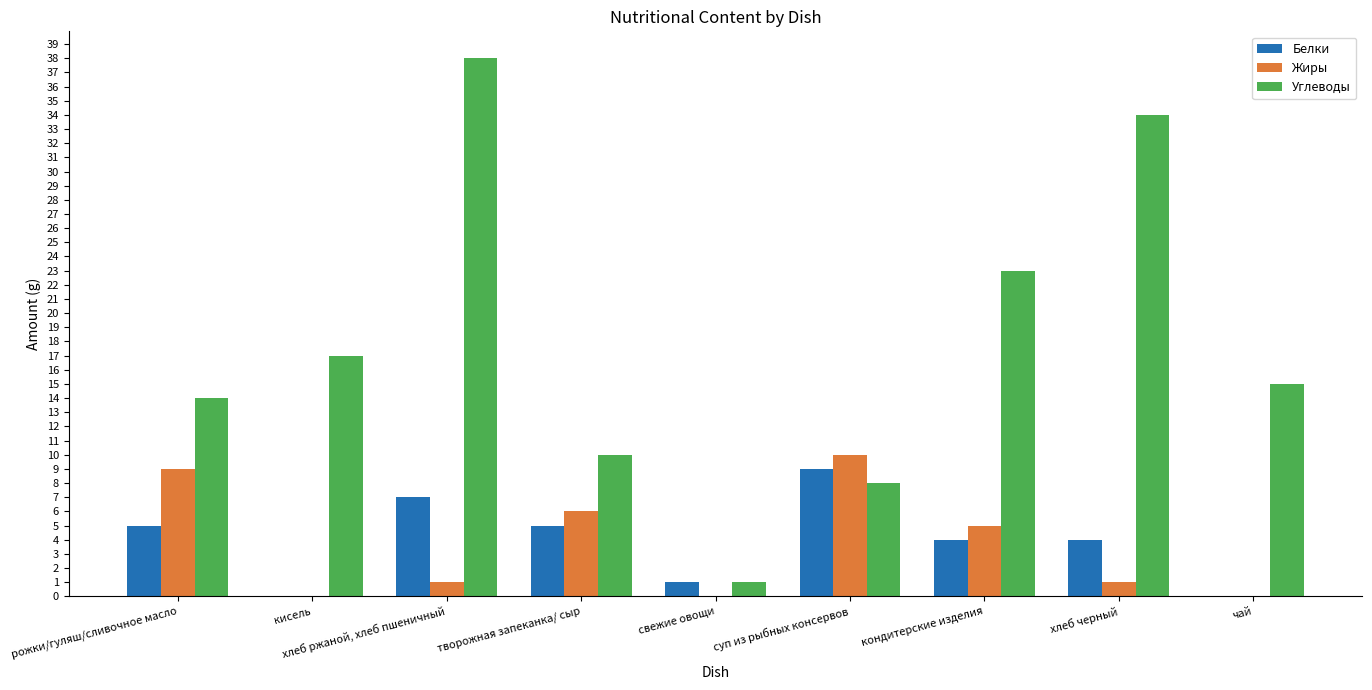

Which series has the widest spread of values?

Углеводы